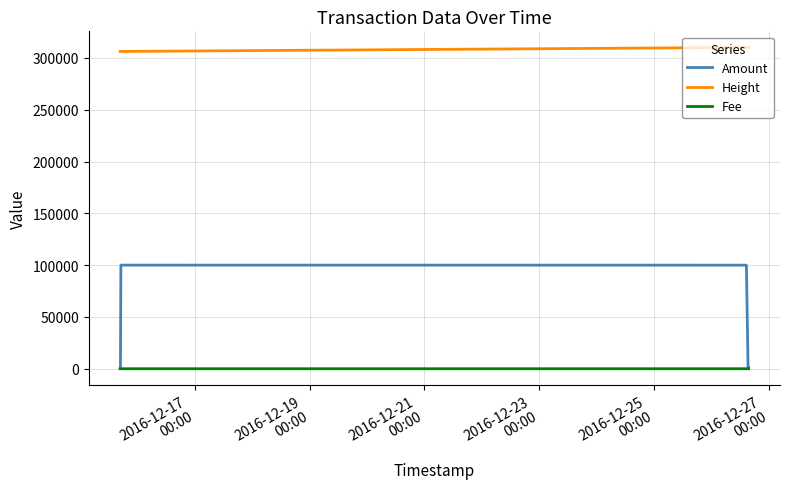

Which series has the largest total across all categories?

Height